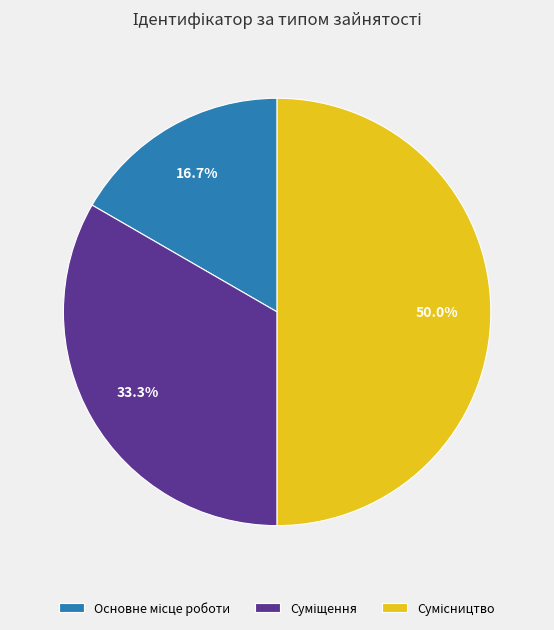

Which slice is the smallest?

Основне місце роботи